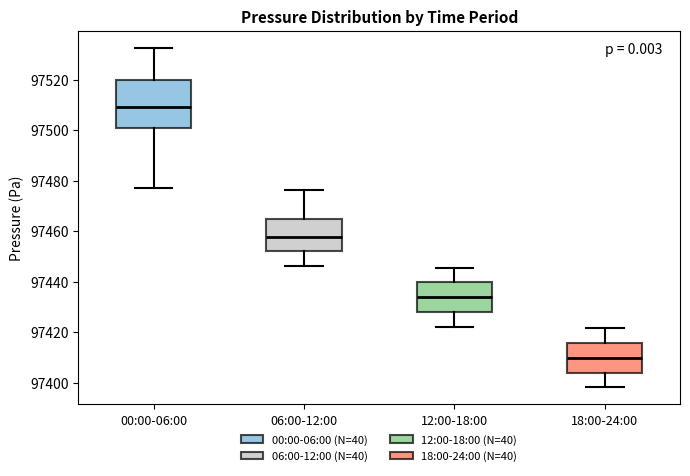

Reading left to right, transcribe this box plot: for each box, give where its median line is, the range the box spans, and where its two whiskers end, as read against the y-axis. The values are not printed on the chart, so give them approximately, as read against the axis.

00:00-06:00: median 97510, box 97500 to 97520, whiskers 97478 to 97532
06:00-12:00: median 97458, box 97452 to 97464, whiskers 97446 to 97476
12:00-18:00: median 97434, box 97428 to 97440, whiskers 97422 to 97446
18:00-24:00: median 97410, box 97404 to 97416, whiskers 97398 to 97422